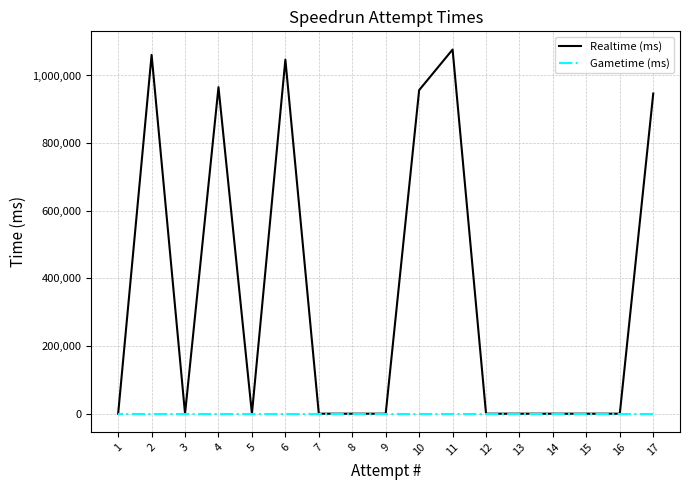

True or false: Gametime (ms) and Realtime (ms) cross at least once.

False